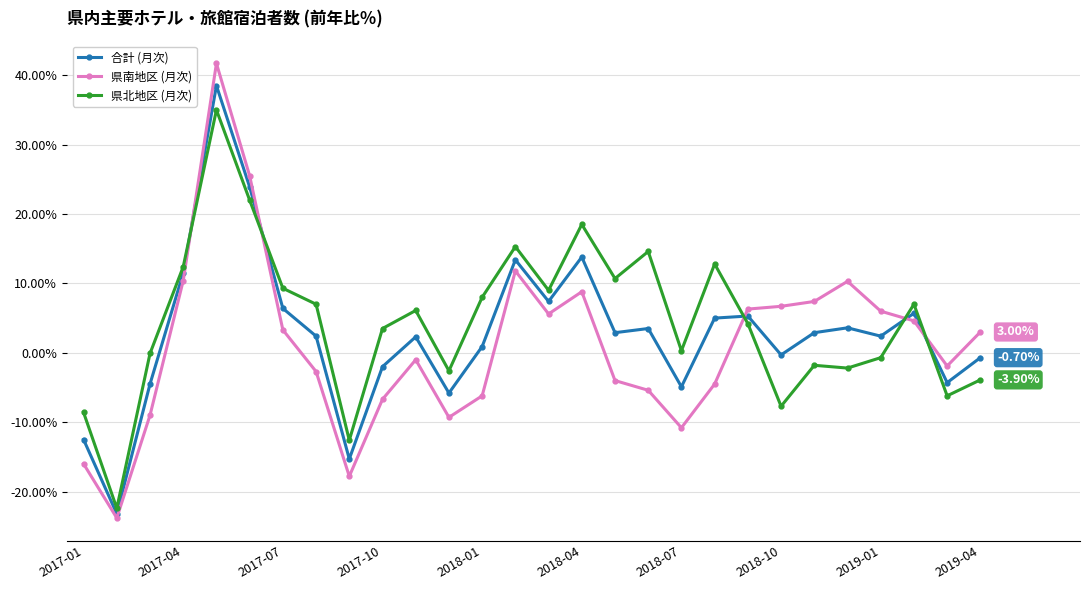

How many intersections are there between 合計 (月次) and 県北地区 (月次)?

5